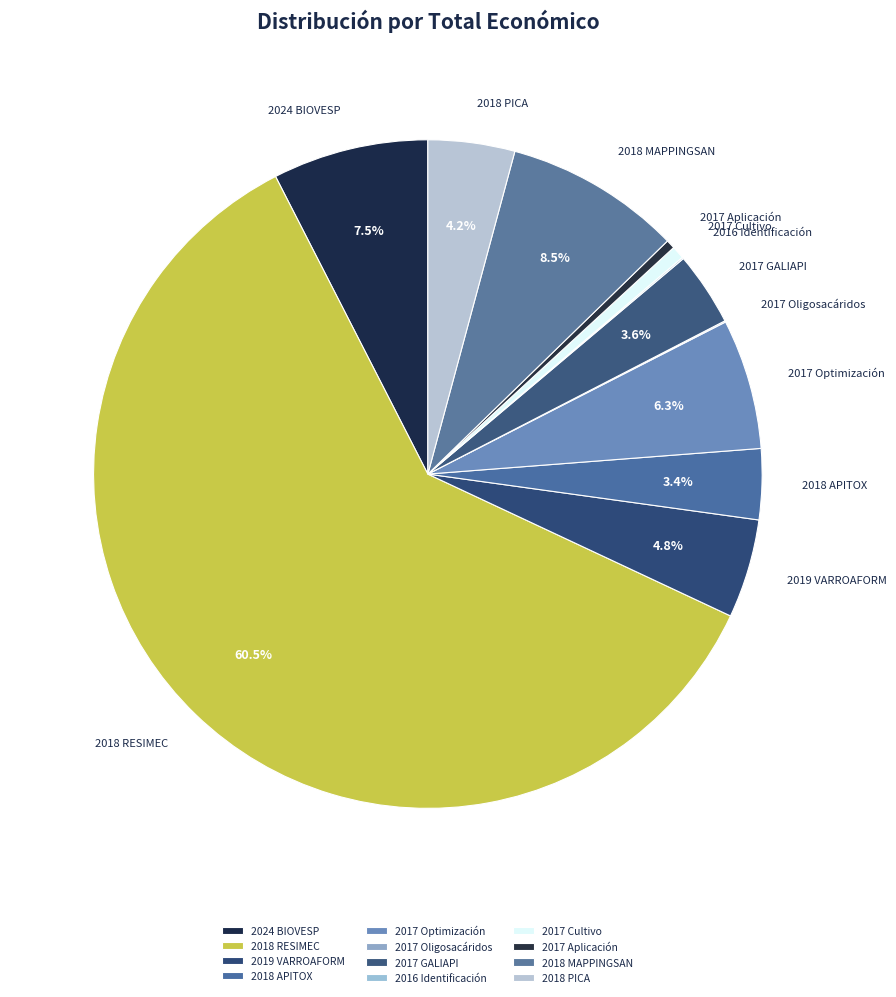

Which category has the biggest portion of the pie?

2018 RESIMEC